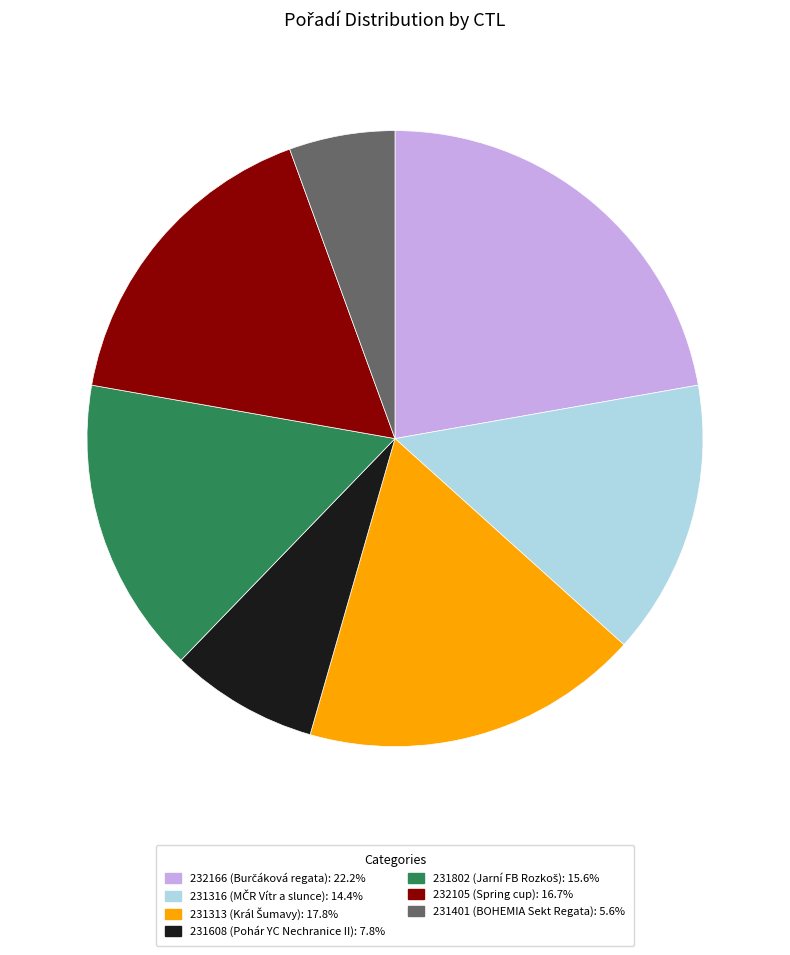

How many slices are in this pie chart?

7